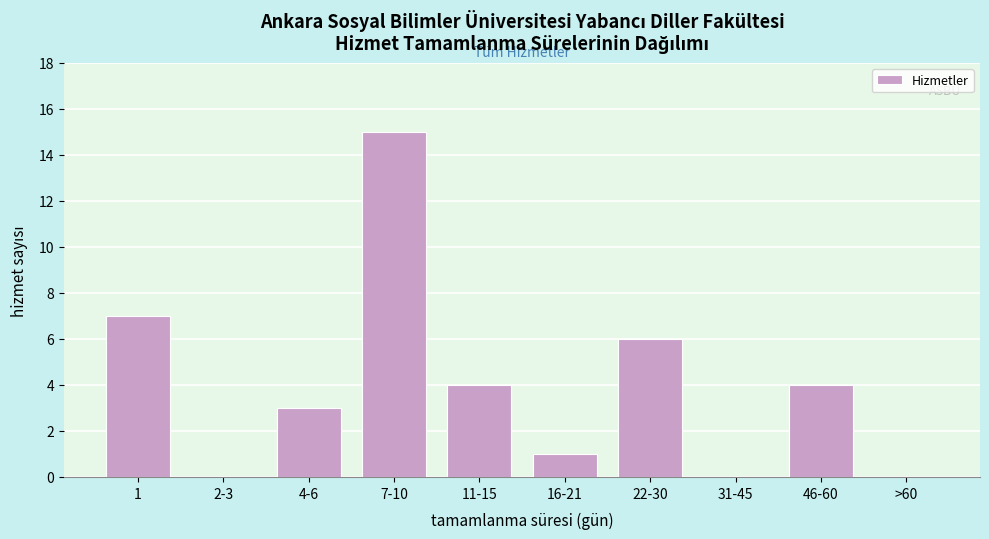

Reading right to left, list all the values displayed in this chart.

>60=0	46-60=4	31-45=0	22-30=6	16-21=1	11-15=4	7-10=15	4-6=3	2-3=0	1=7